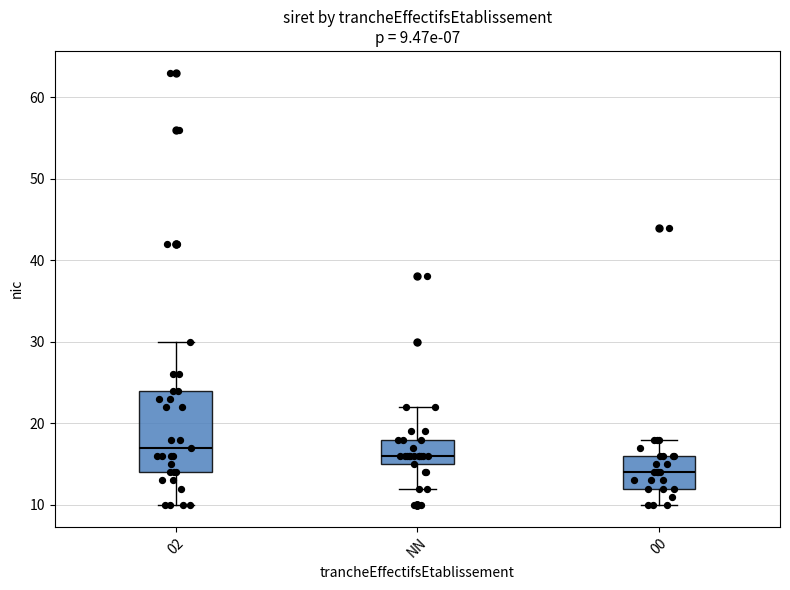

Which box's median line is the lowest?

00